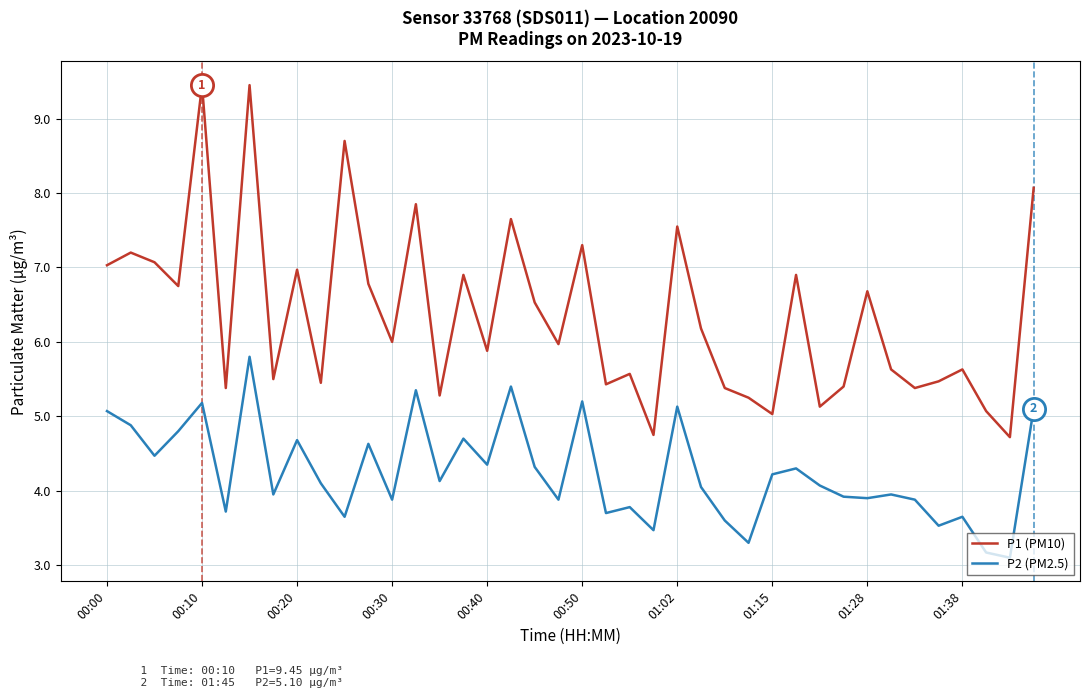

True or false: P2 (PM2.5) and P1 (PM10) cross at least once.

False